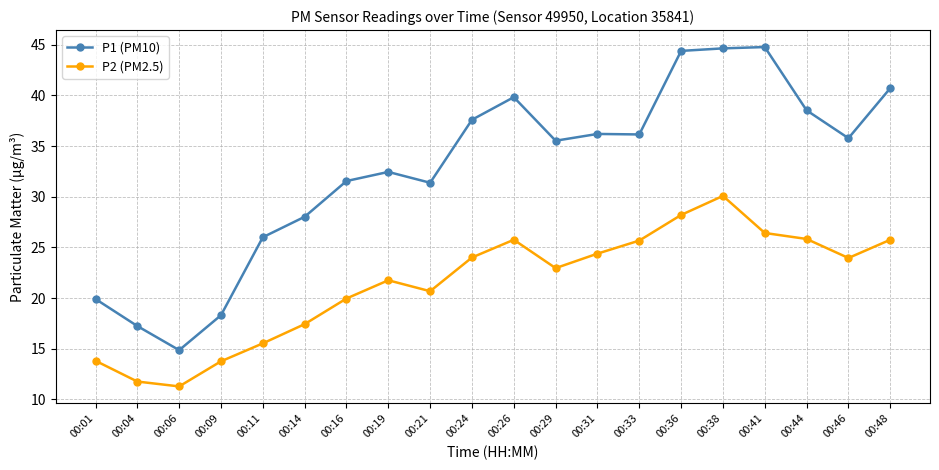

What is the difference between the maximum and minimum values in the P2 (PM2.5) series?

18.8